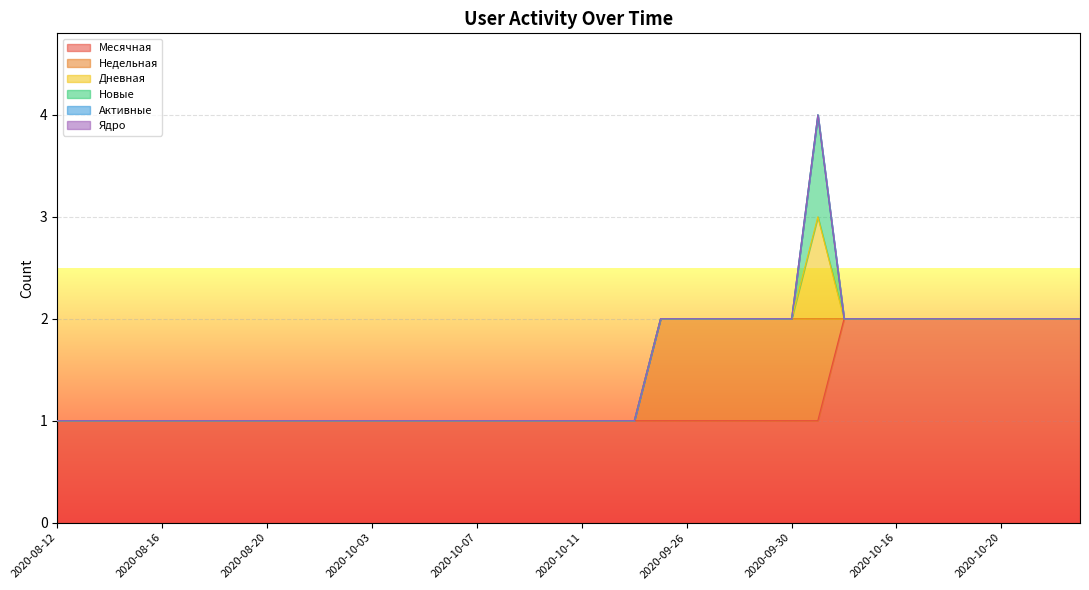

Reading right to left, extract all data points from this chart.

Месячная: 2	2	2	2	2	2	2	2	2	2	1	1	1	1	1	1	1	1	1	1	1	1	1	1	1	1	1	1	1	1	1	1	1	1	1	1	1	1	1	1
Недельная: 0	0	0	0	0	0	0	0	0	0	1	1	1	1	1	1	1	0	0	0	0	0	0	0	0	0	0	0	0	0	0	0	0	0	0	0	0	0	0	0
Дневная: 0	0	0	0	0	0	0	0	0	0	1	0	0	0	0	0	0	0	0	0	0	0	0	0	0	0	0	0	0	0	0	0	0	0	0	0	0	0	0	0
Новые: 0	0	0	0	0	0	0	0	0	0	1	0	0	0	0	0	0	0	0	0	0	0	0	0	0	0	0	0	0	0	0	0	0	0	0	0	0	0	0	0
Активные: 0	0	0	0	0	0	0	0	0	0	0	0	0	0	0	0	0	0	0	0	0	0	0	0	0	0	0	0	0	0	0	0	0	0	0	0	0	0	0	0
Ядро: 0	0	0	0	0	0	0	0	0	0	0	0	0	0	0	0	0	0	0	0	0	0	0	0	0	0	0	0	0	0	0	0	0	0	0	0	0	0	0	0